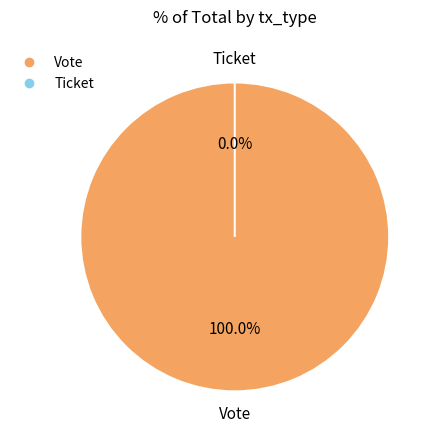

Rank the categories by value from lowest to highest.

Ticket, Vote